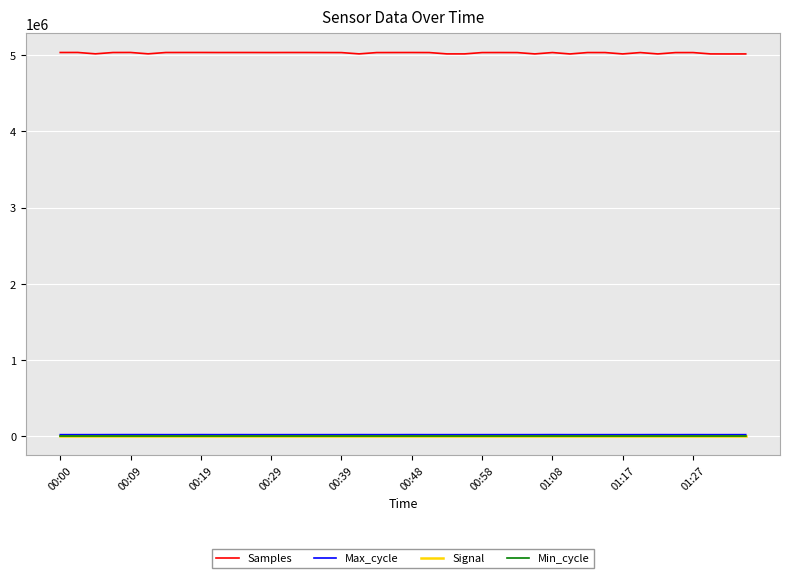

Which series has the widest spread of values?

Samples